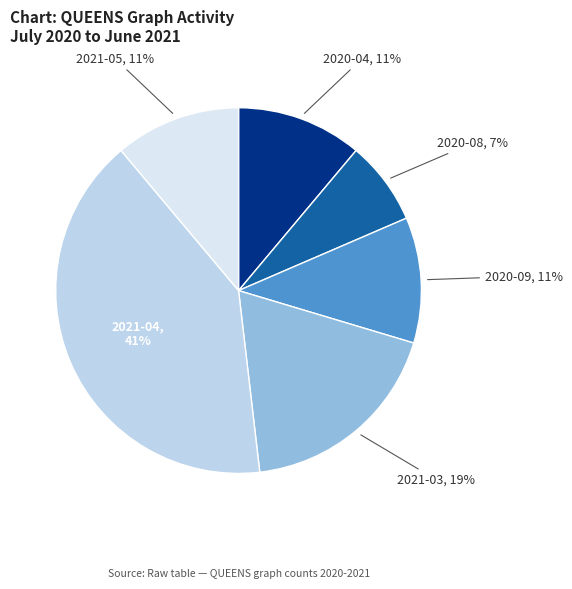

How many slices are in this pie chart?

6